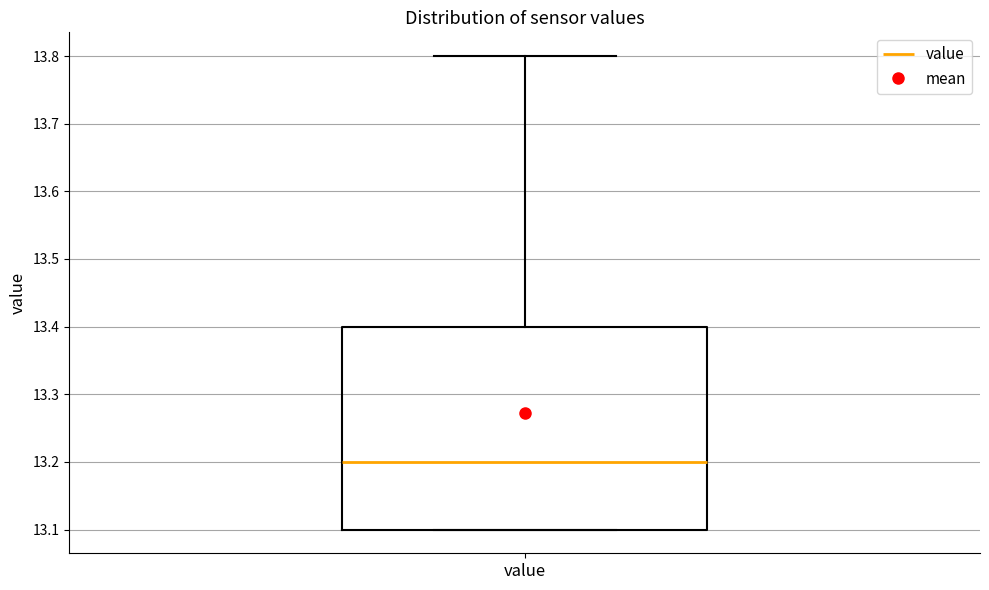

Read this box plot against the y-axis: the position of the median line, the range covered by the box, and the ends of both whiskers. The values are not printed on the chart, so give them approximately, as read against the axis.

median 13.2, box 13.1 to 13.4, whiskers 13.1 to 13.8